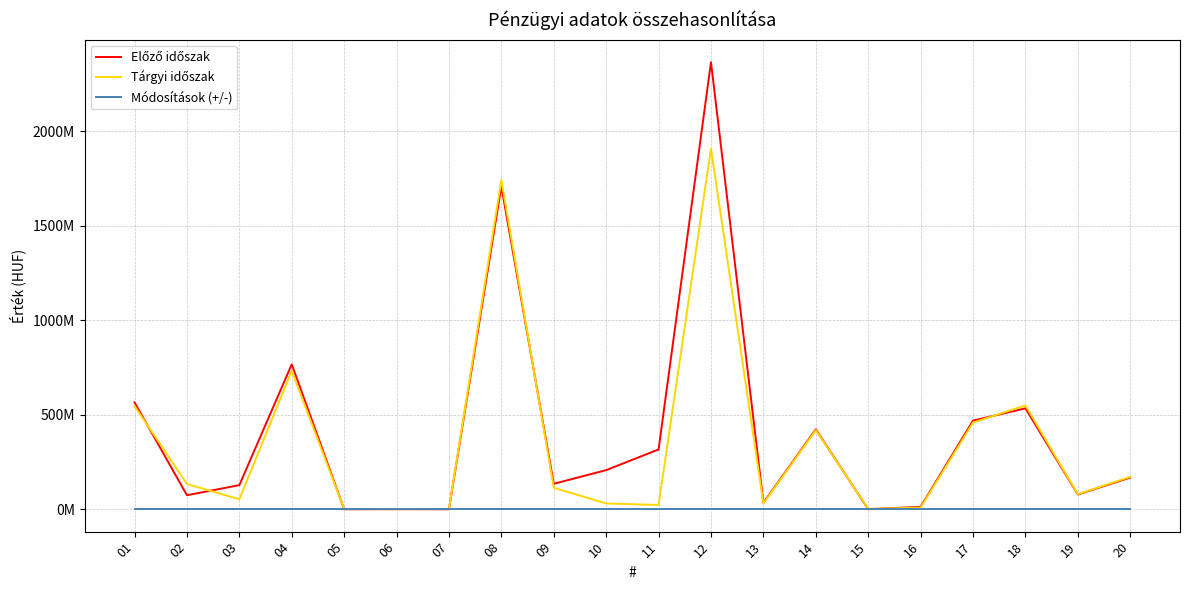

Where do Előző időszak and Módosítások (+/-) first cross each other?

04 and 05